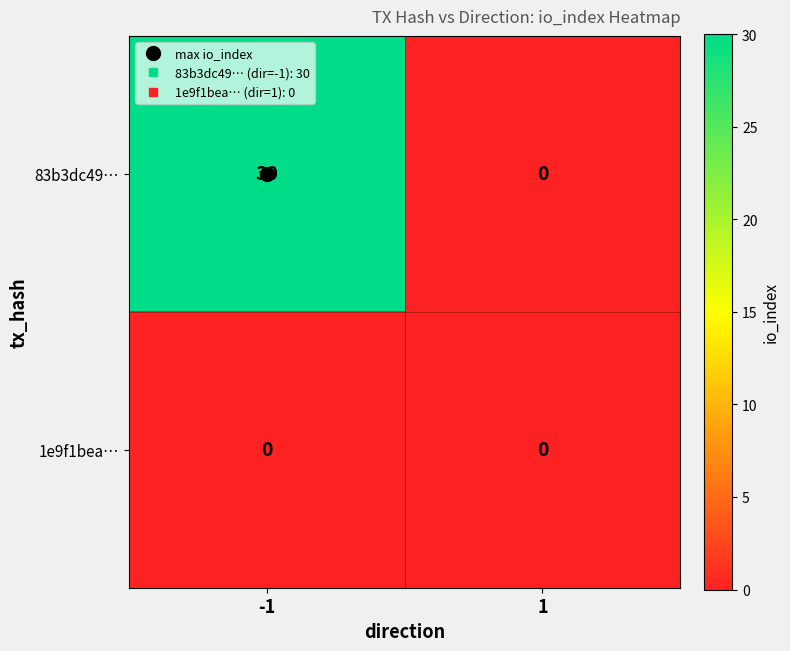

What is the total value across all series at -1?

30